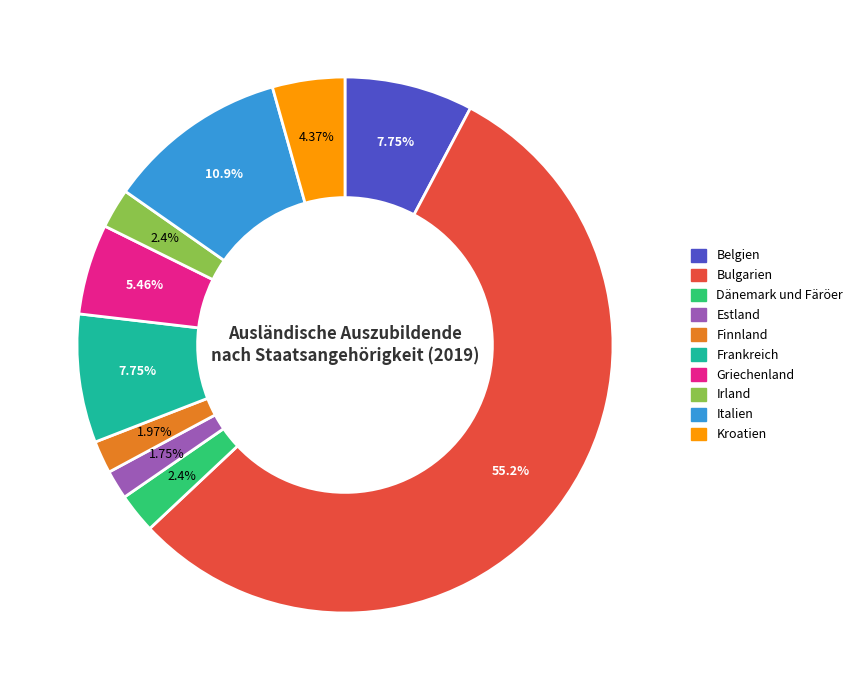

How many segments does this pie chart have?

10